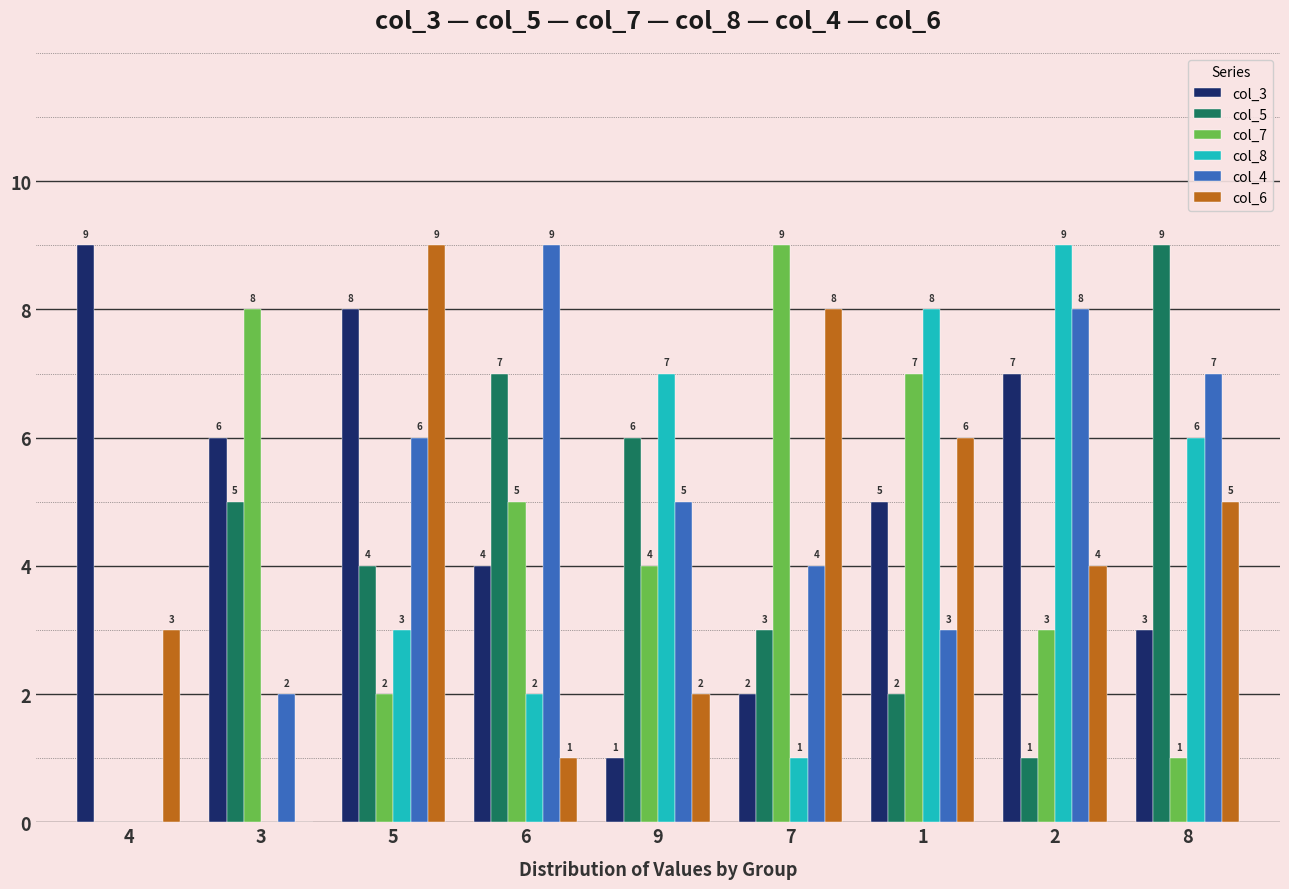

The value of col_8 at 1 is 2. True or false?

False